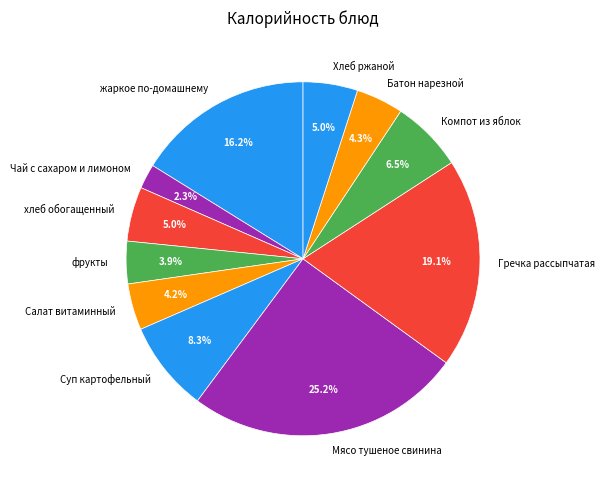

How many segments does this pie chart have?

11